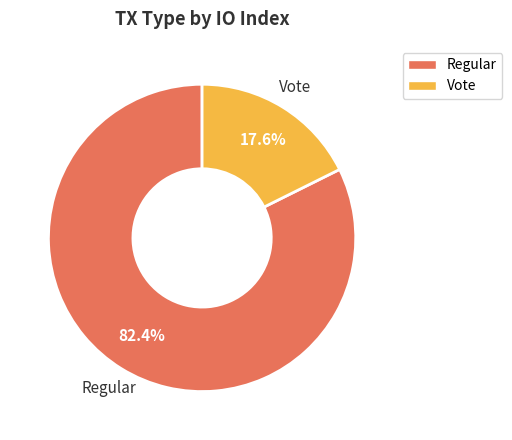

Which slice is the smallest?

Vote